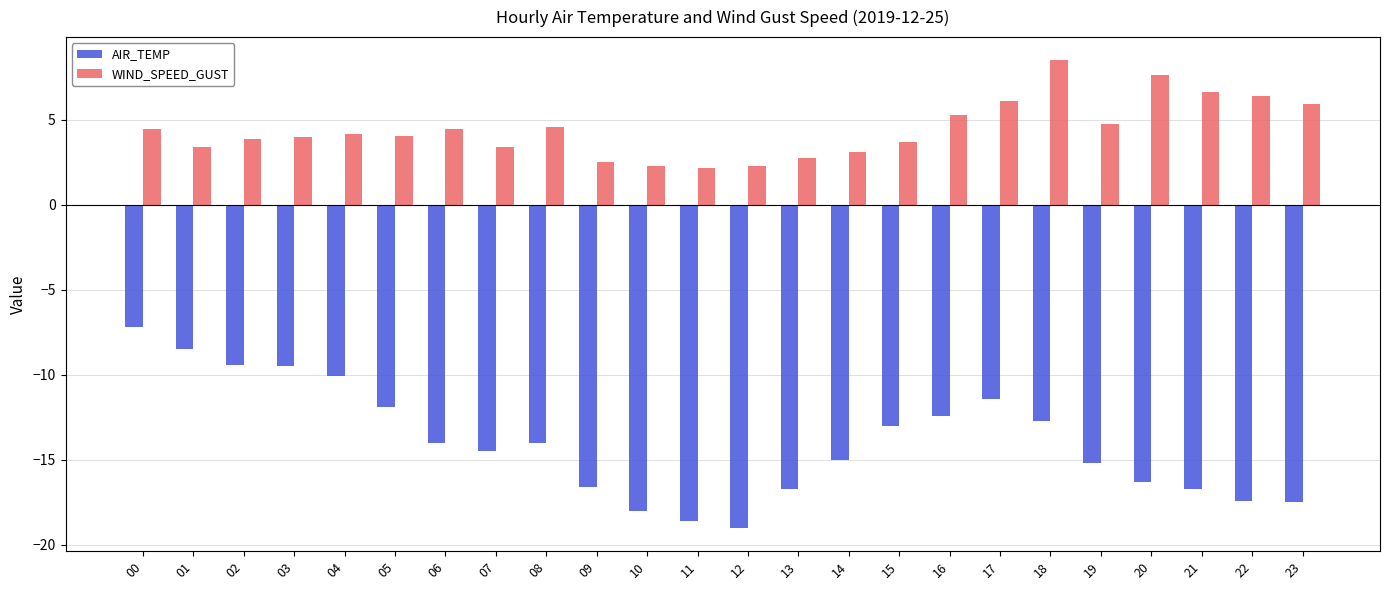

Where does the WIND_SPEED_GUST series first go above 4?

00